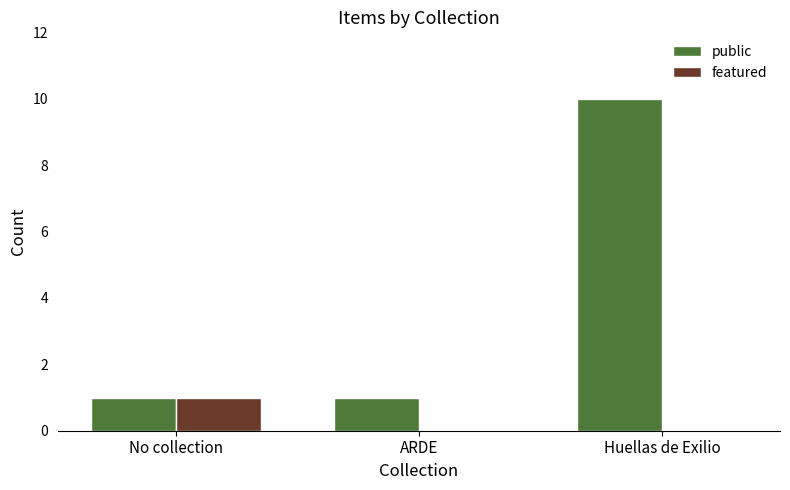

At which category is the sum across all series the highest?

Huellas de Exilio